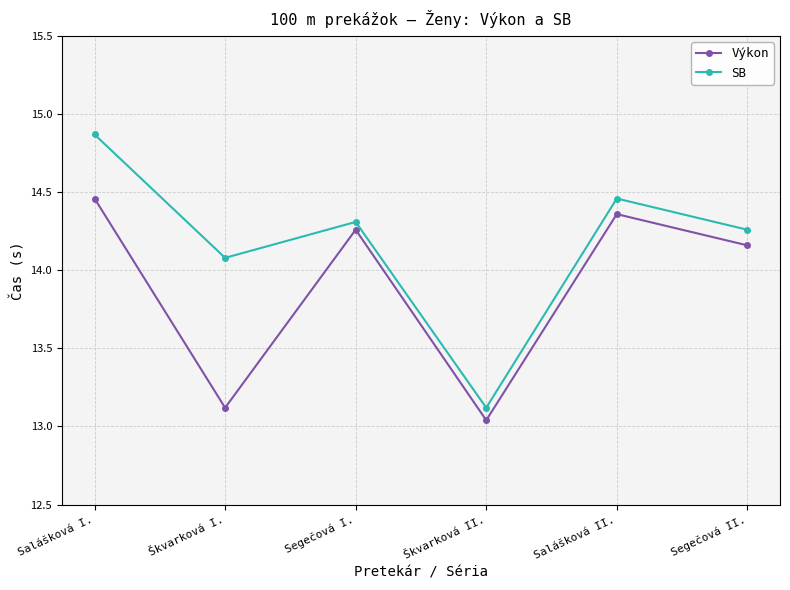

True or false: SB and Výkon intersect in this chart.

False